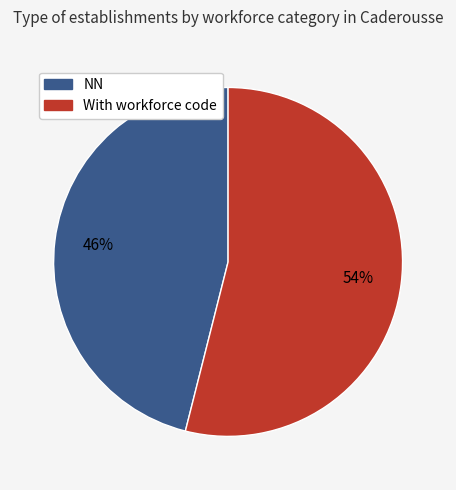

Is there any slice that represents more than half of the pie?

Yes